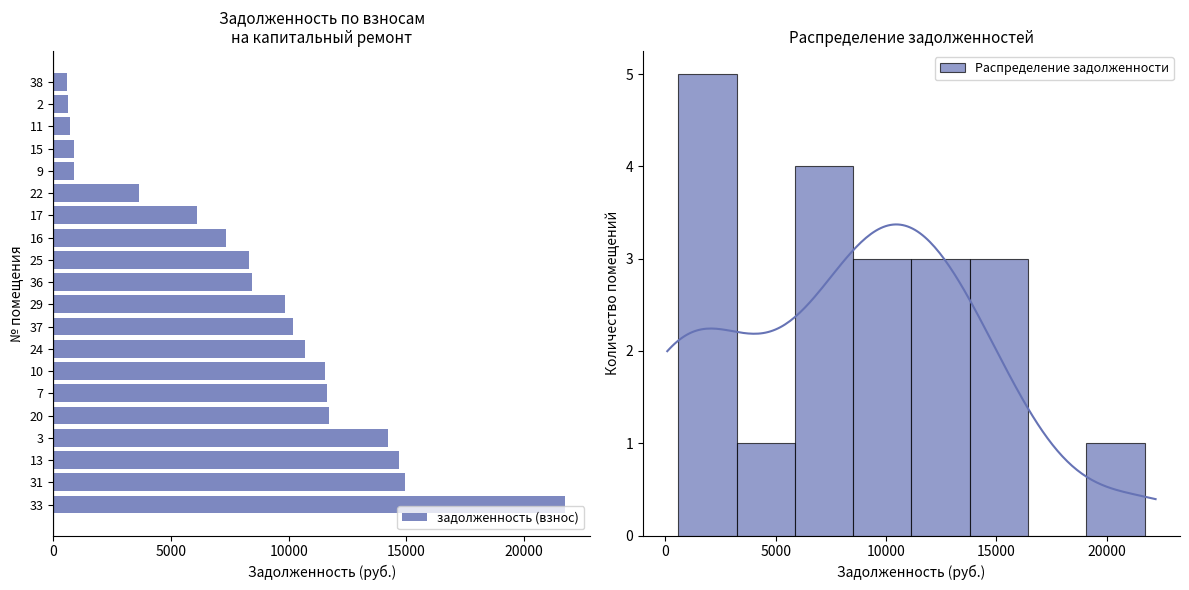

How many bars are there in total?

20